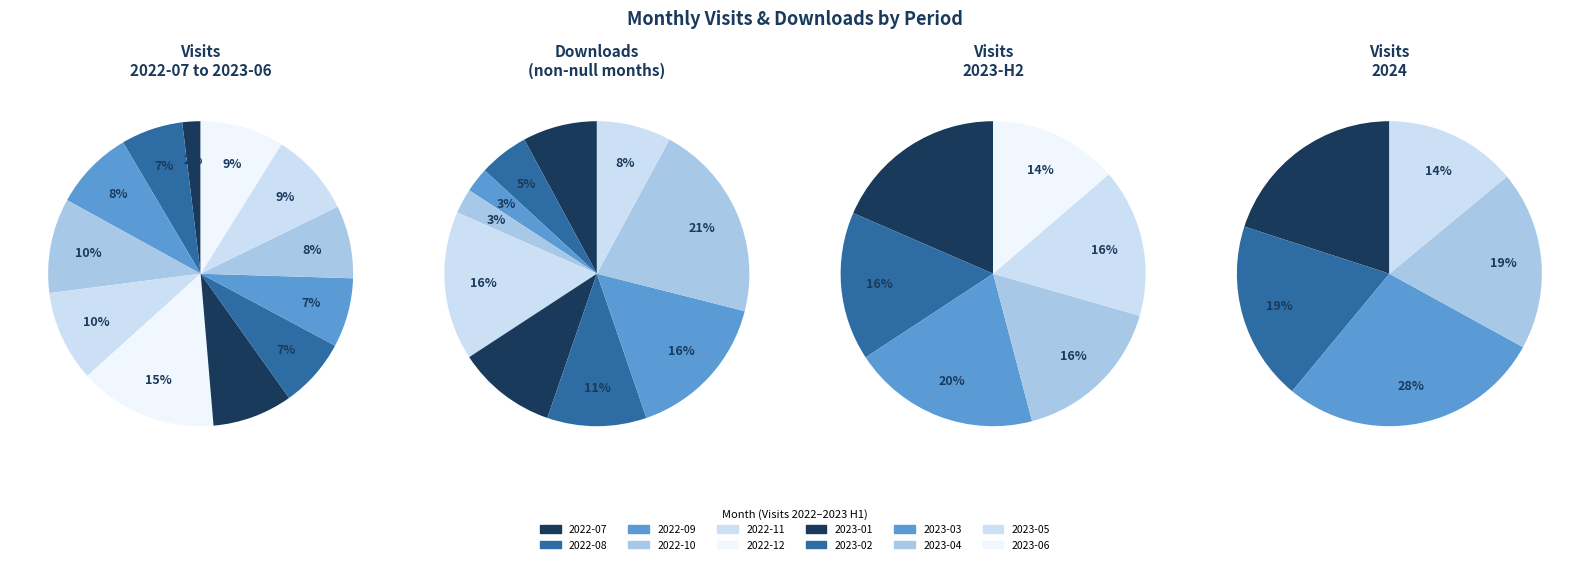

Is it true that 2022-11 is 23% of the pie?

False